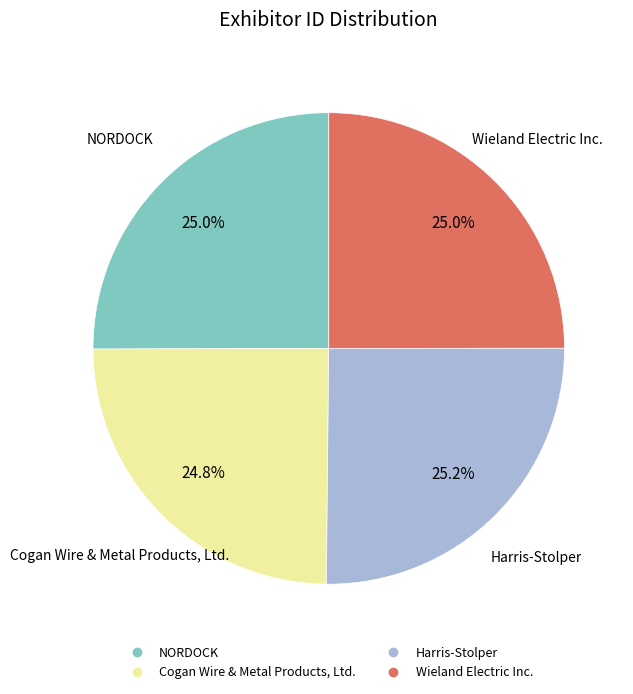

To the nearest percent, what portion does Cogan Wire & Metal Products, Ltd. represent?

25%